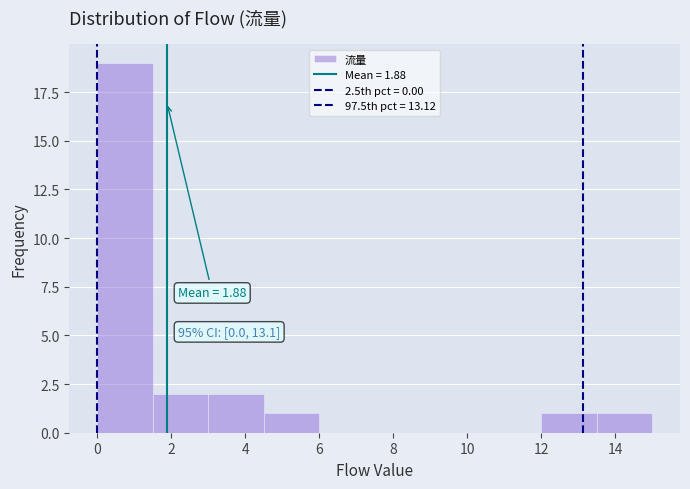

Which range on the x-axis has the tallest bar?

0.0 to 1.5